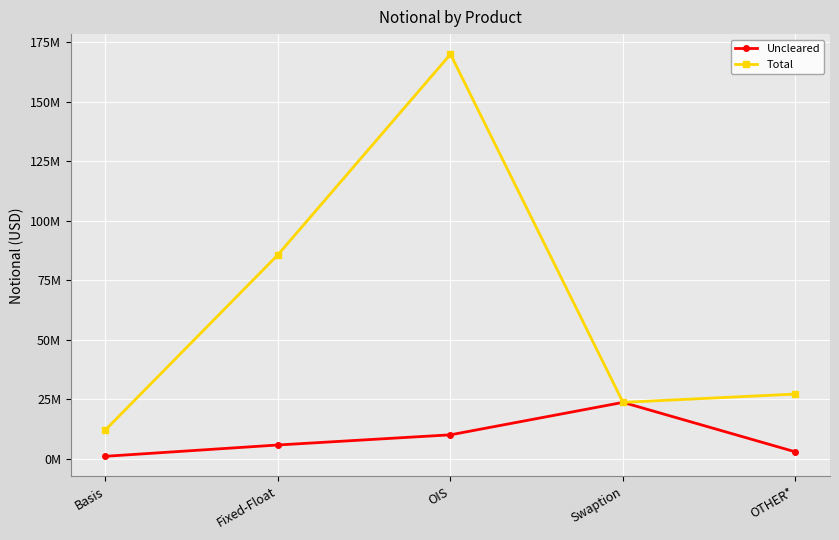

Is this an area chart (filled region under the line)?

No